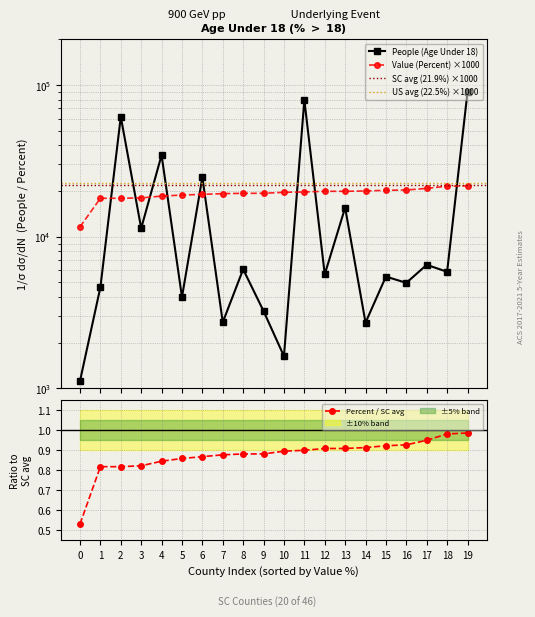

The Percent / SC avg series shows 0.4 at 18. True or false?

False